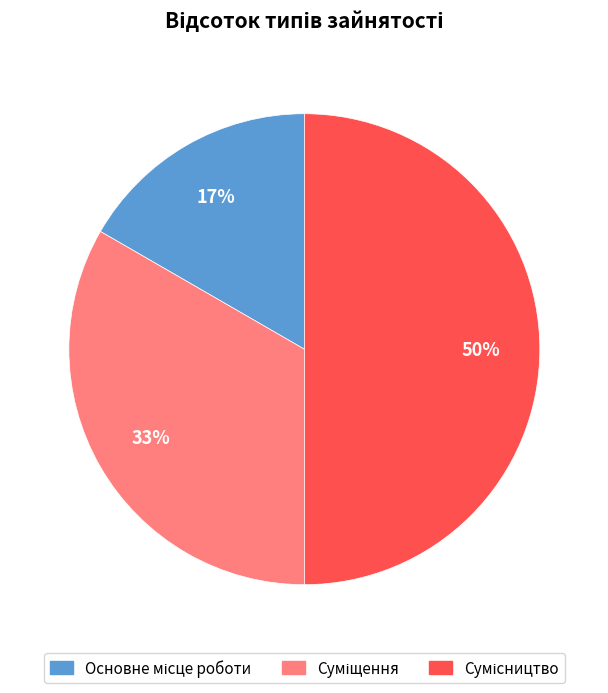

To the nearest percent, what is the average slice percentage?

33%